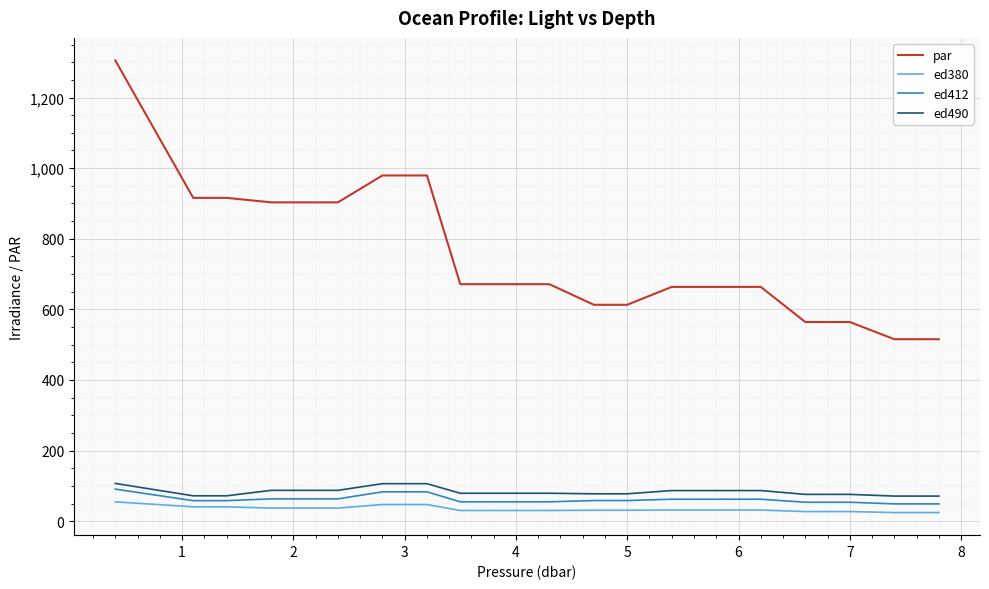

Which series has the largest total across all categories?

par